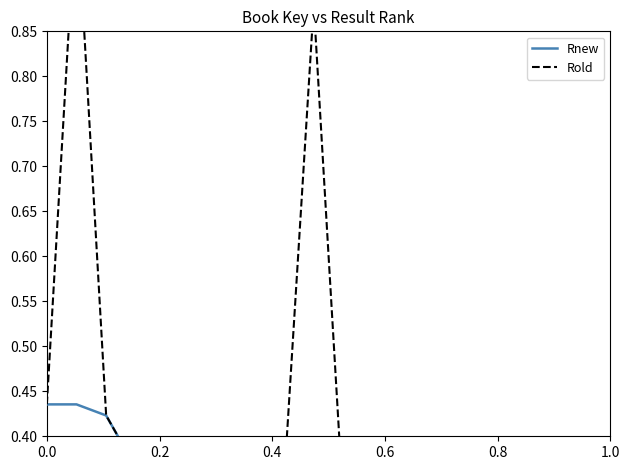

Reading right to left, list all the values displayed in this chart.

Rnew: 0.1	0.2	0.3	0.3	0.1	0.3	0.3	0.3	0.3	0.3	0.3	0.3	0.3	0.4	0.4	0.4	0.4	0.4	0.4	0.4
Rold: 0.1	0.2	0.3	0.0	0.0	0.3	0.3	0.0	0.3	0.3	0.9	0.3	0.3	0.4	0.4	0.4	0.4	0.4	1.0	0.4